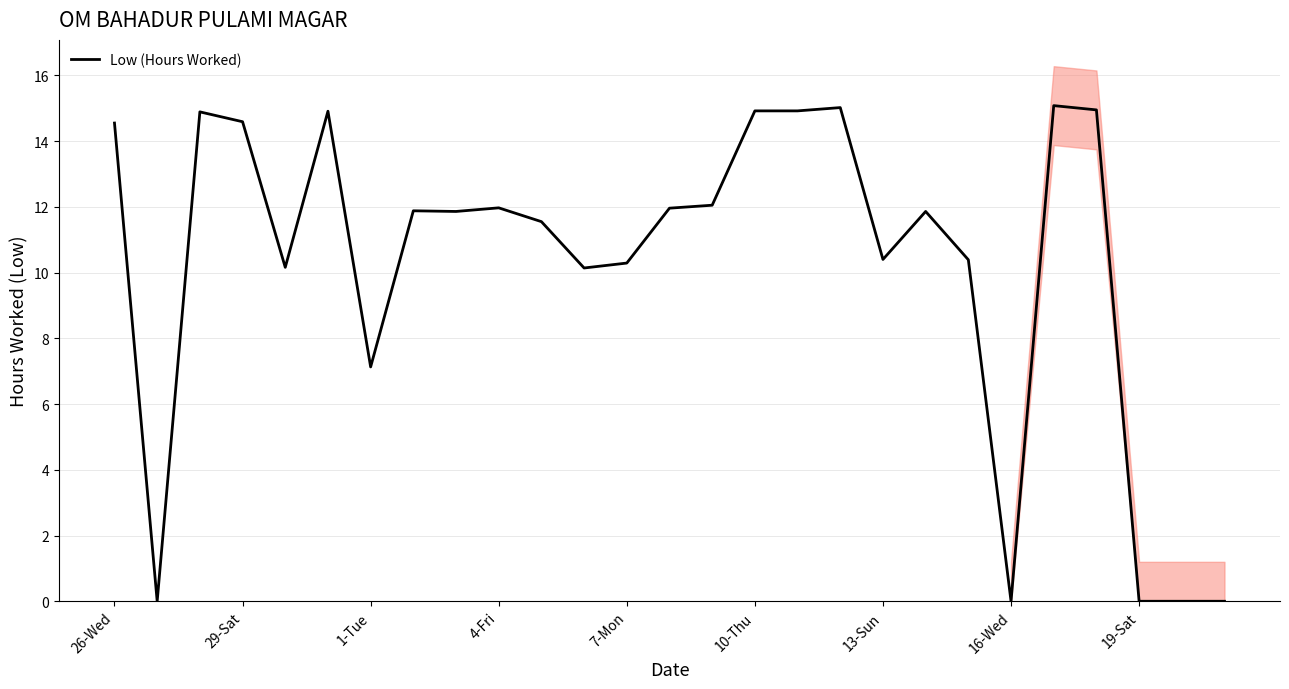

The value of Low (Hours Worked) at 13-Sun is 10.4. True or false?

True